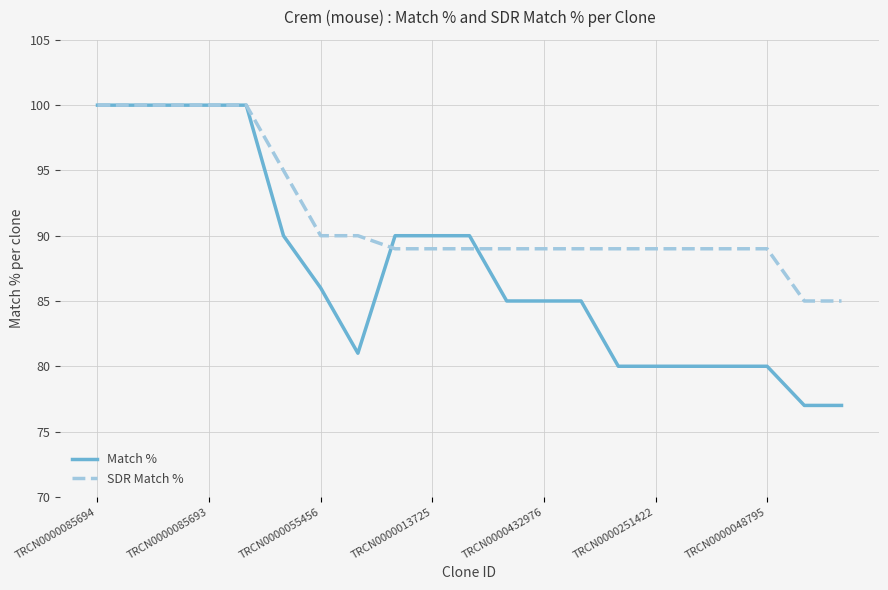

At how many categories does at least one series exceed 83?

21